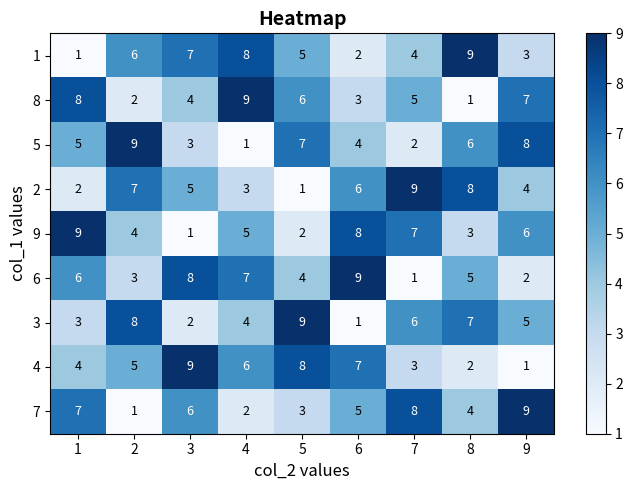

At how many categories does at least one series exceed 5?

9